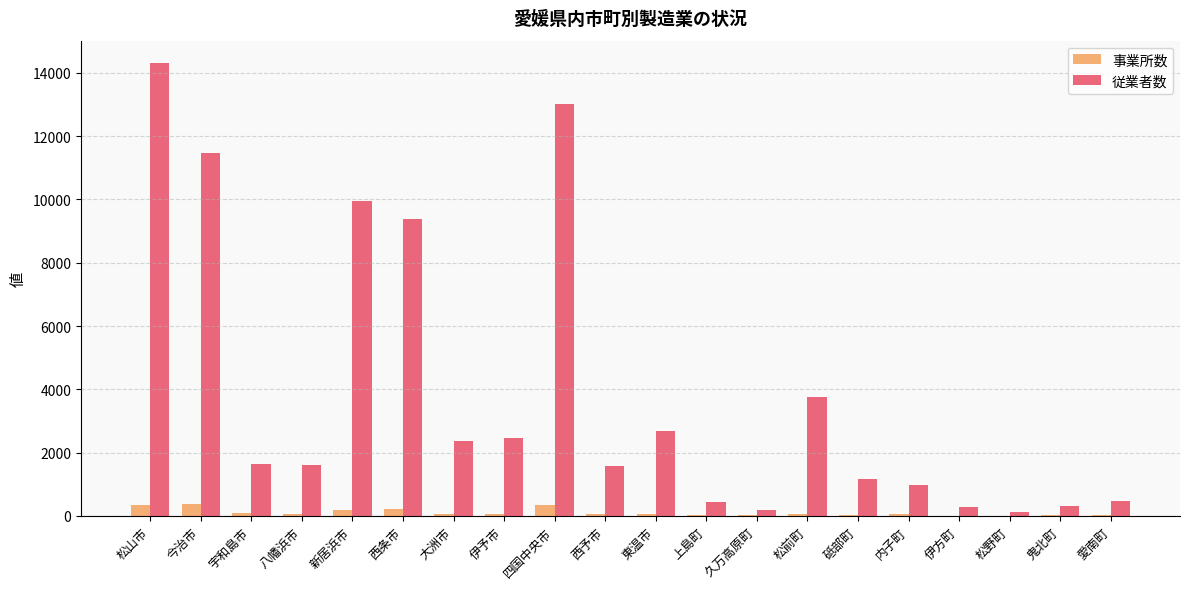

Are the bars horizontal?

No